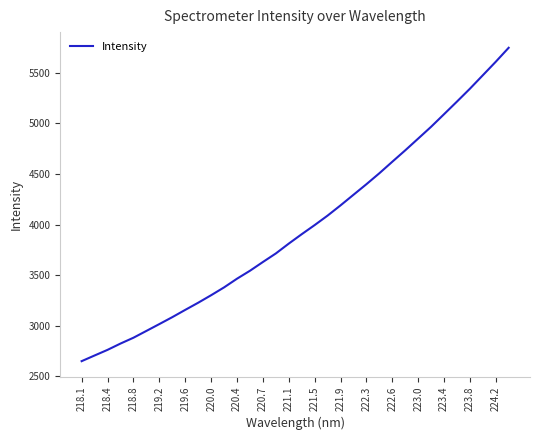

How many values are below 3905?

17